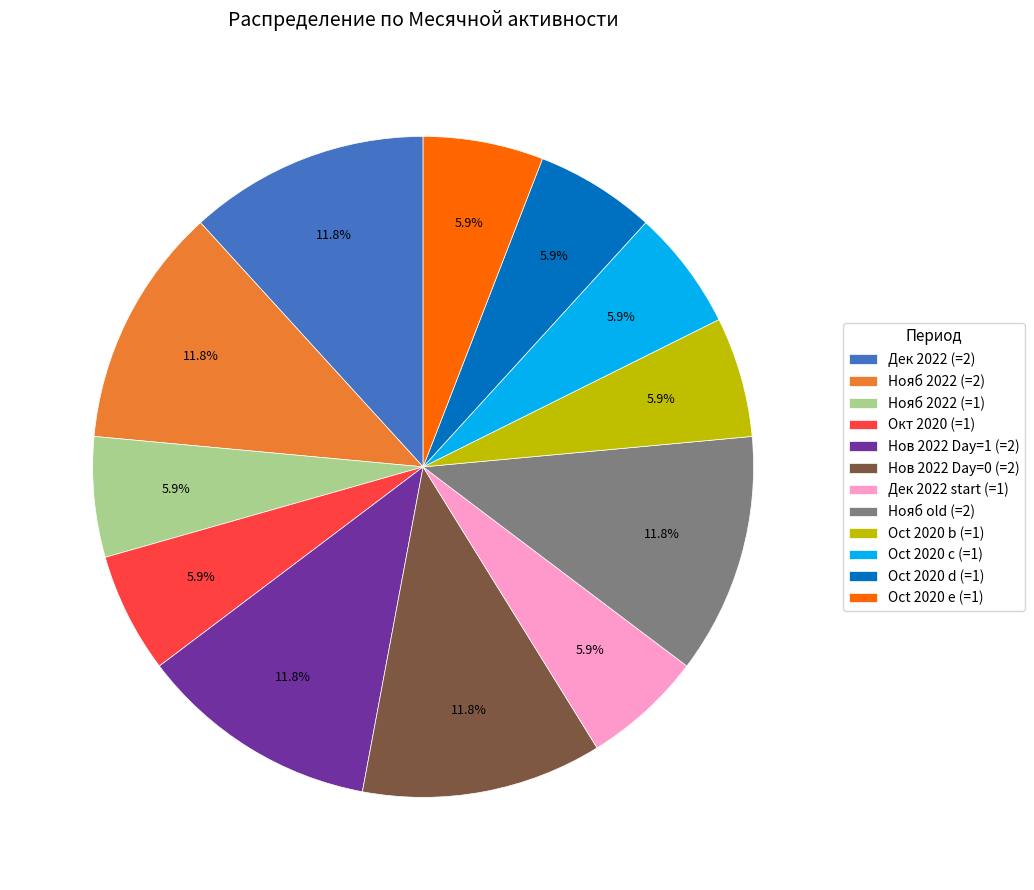

What is the ratio of the value at Нов 2022 Day=1 (=2) to the value at Oct 2020 c (=1)?

2.0